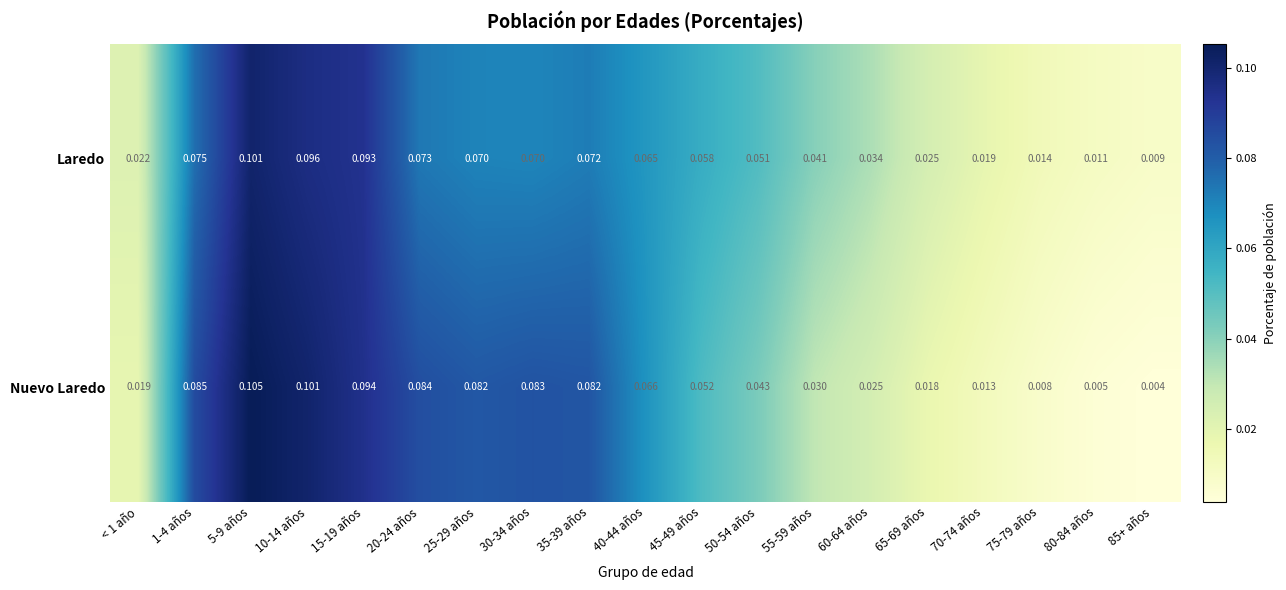

Is the value of Nuevo Laredo at 85+ años greater than the value of Laredo at 30-34 años?

No